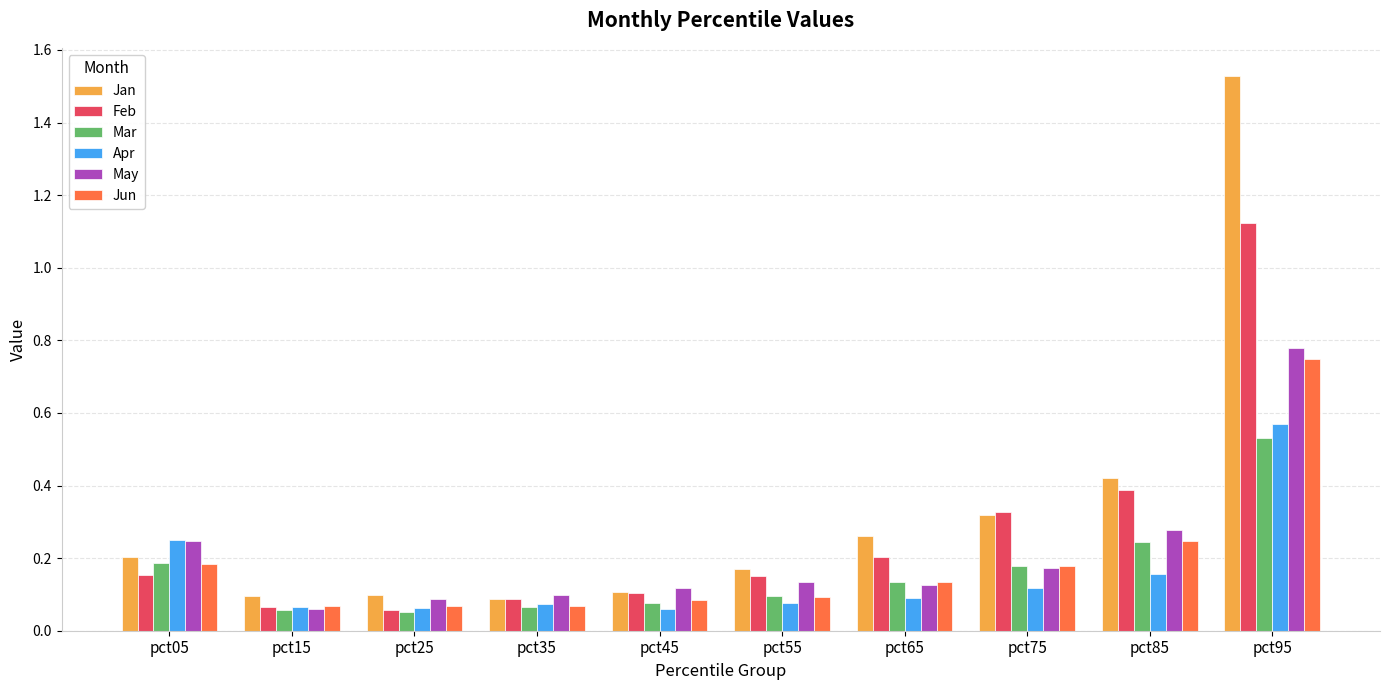

Which label corresponds to the largest value in the chart?

pct95